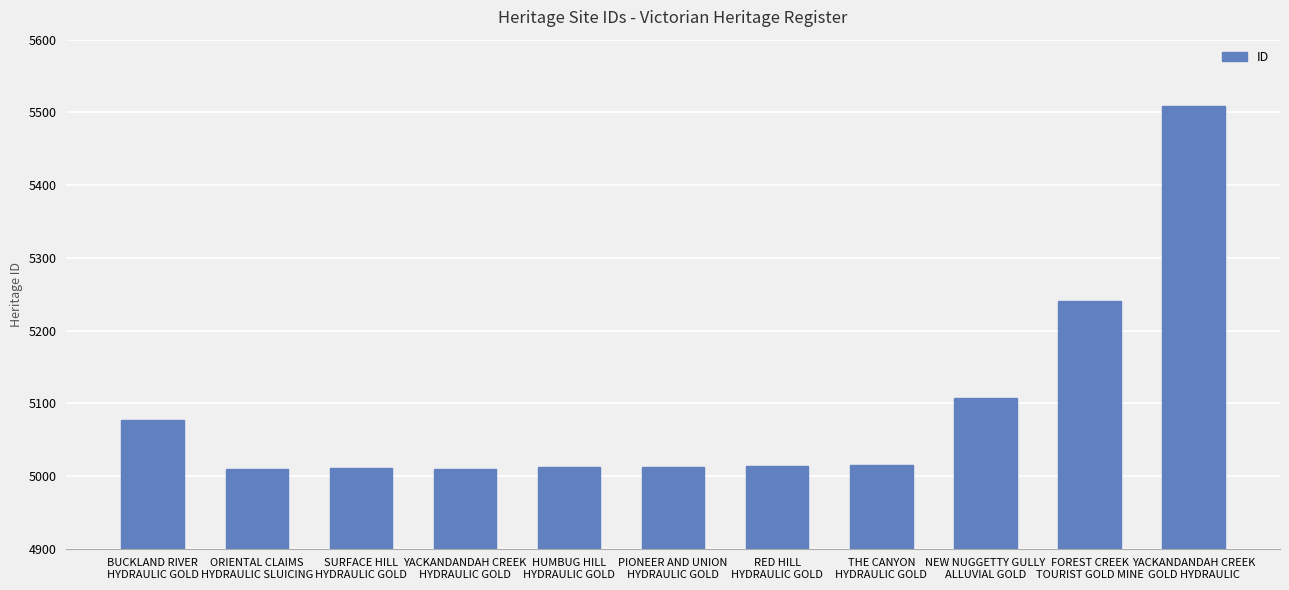

What is the label of the 8th bar from the left?

THE CANYON
HYDRAULIC GOLD